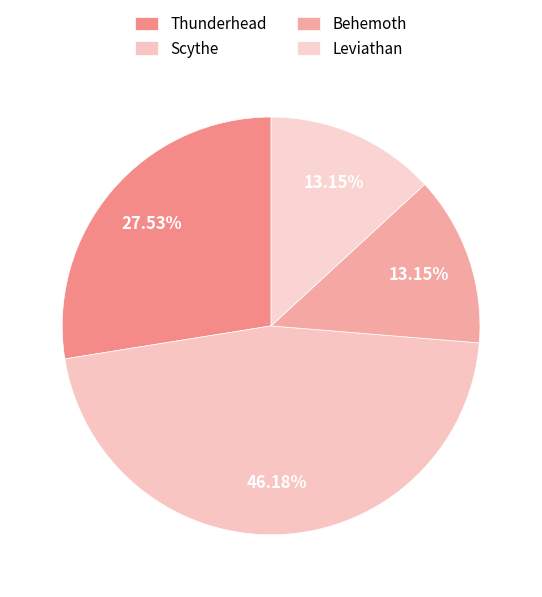

How many slices are in this pie chart?

4